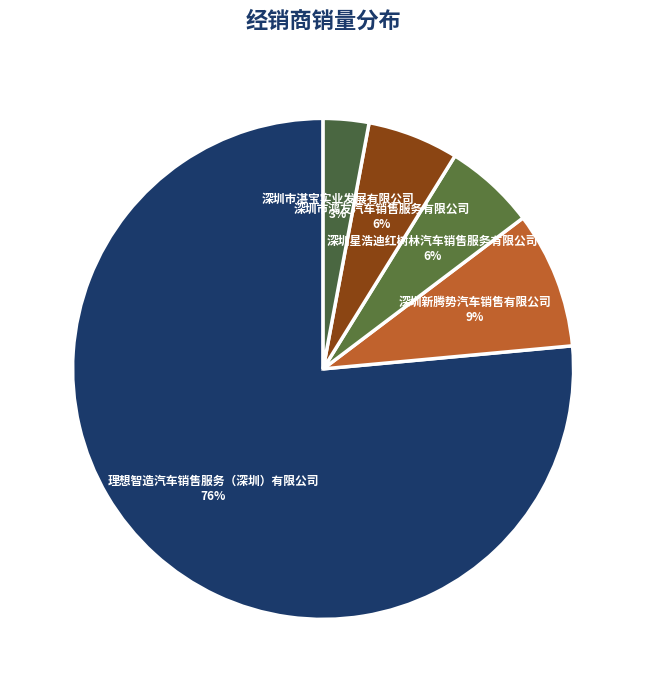

How many segments does this pie chart have?

5